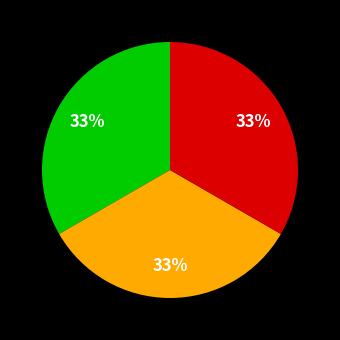

Is there a majority slice in this chart?

No